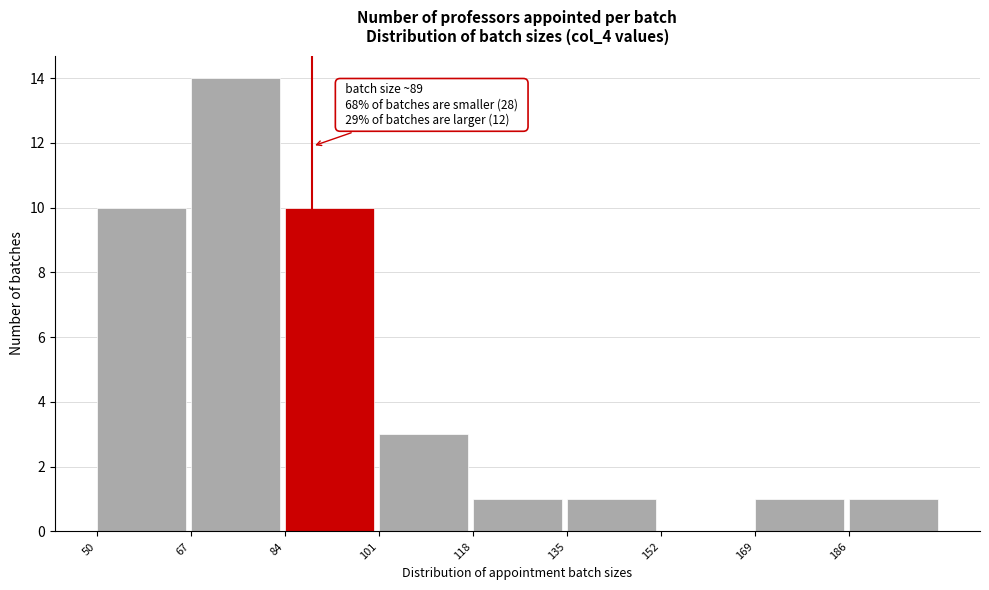

Over which range of the x-axis is the bar tallest?

67 to 84